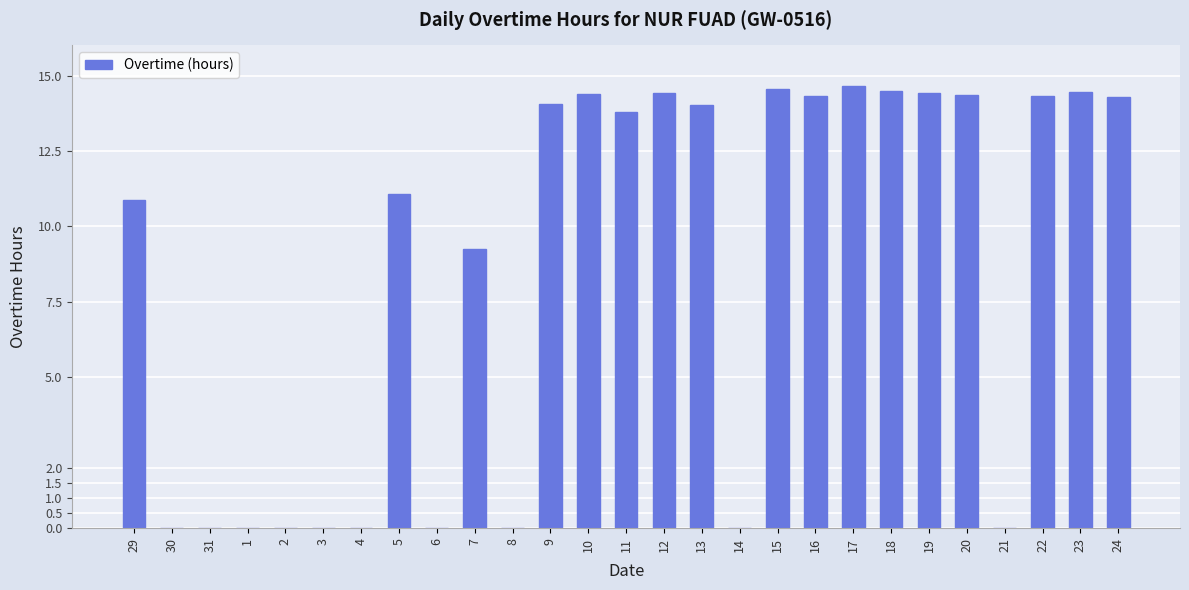

What is the sum of all values?

231.6